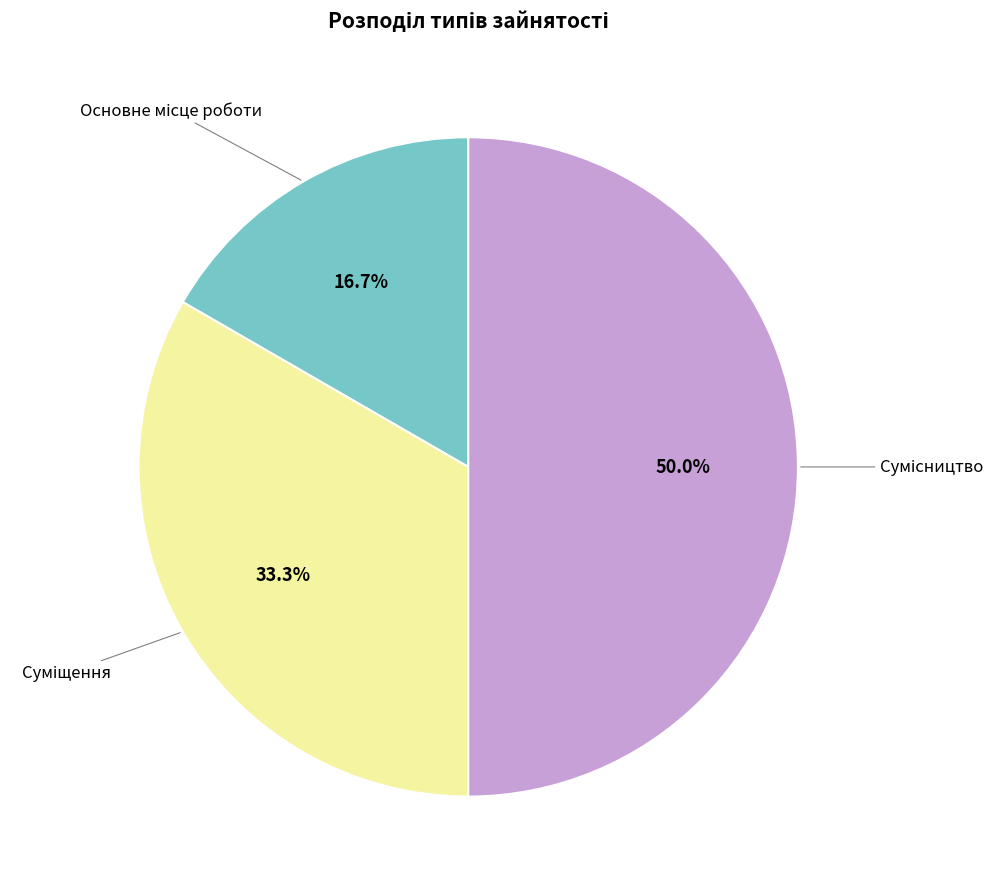

How many slices are in this pie chart?

3